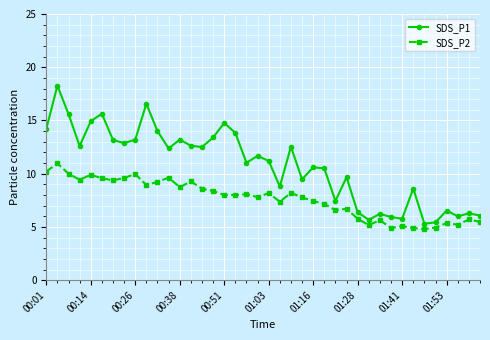

List the series in order of their peak value, highest first.

SDS_P1, SDS_P2